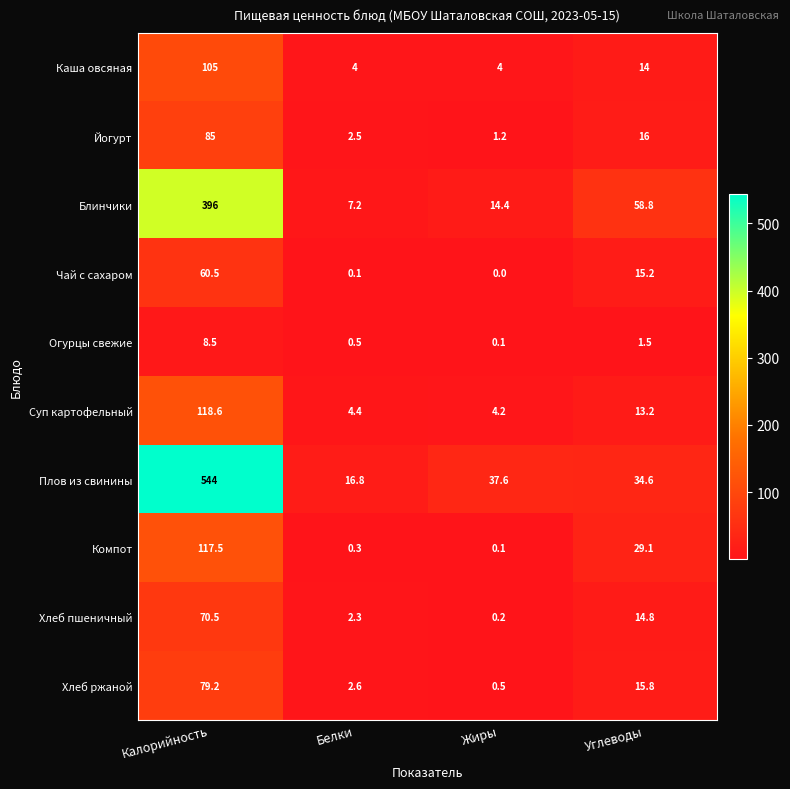

List the series in order of their peak value, lowest first.

Огурцы свежие, Чай с сахаром, Хлеб пшеничный, Хлеб ржаной, Йогурт, Каша овсяная, Компот, Суп картофельный, Блинчики, Плов из свинины